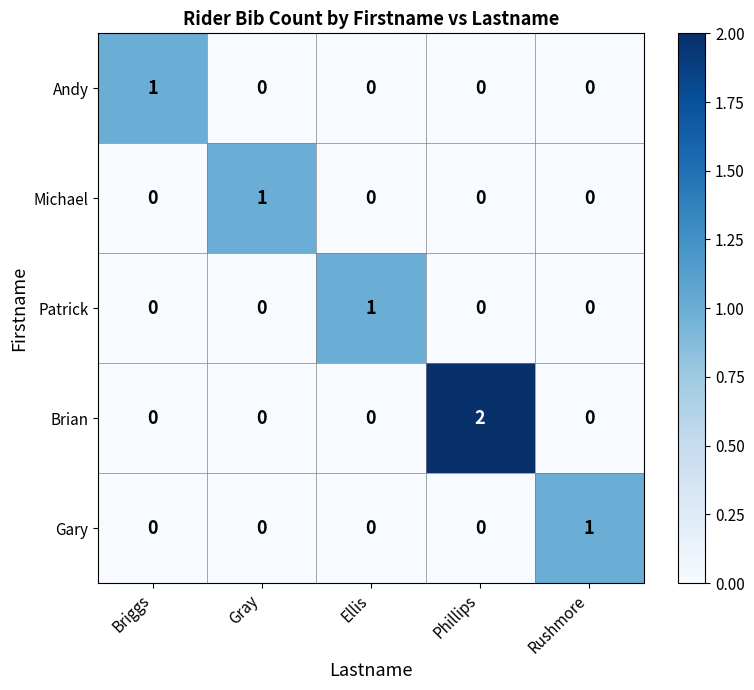

How many series are shown in this chart?

5